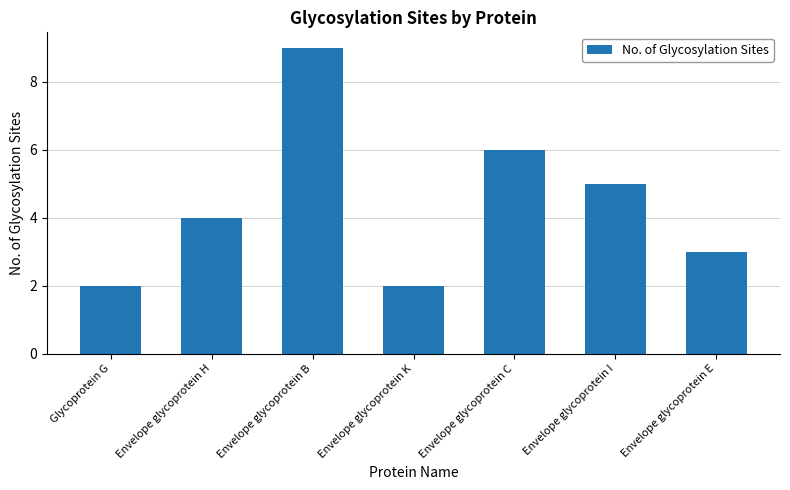

Count the number of data series in this chart.

1